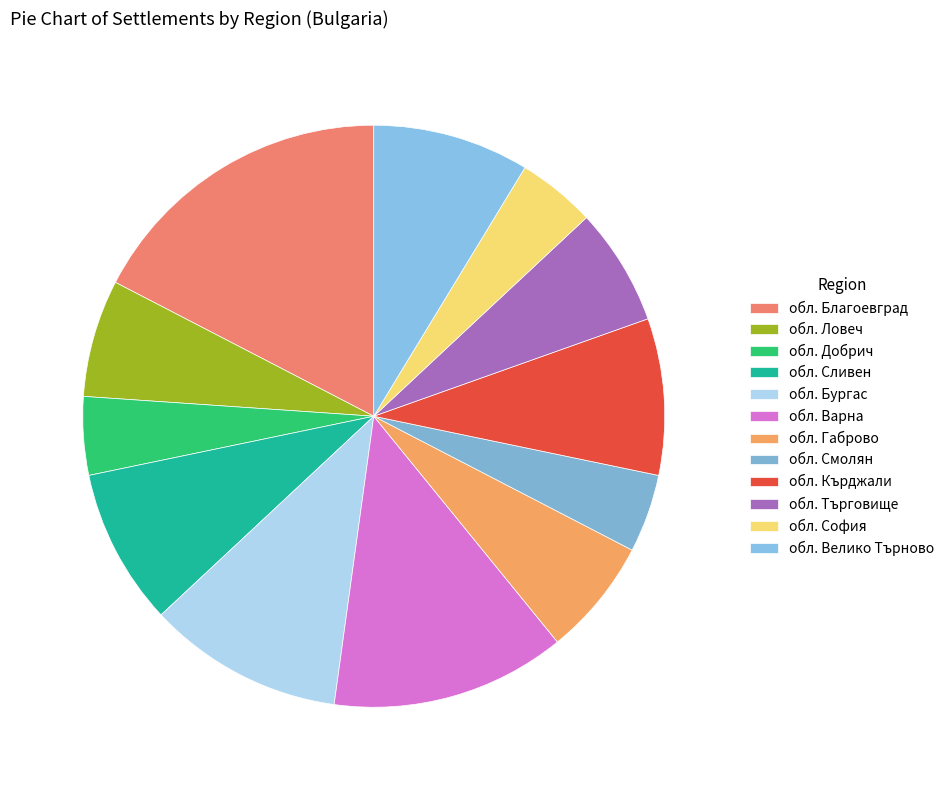

To the nearest percent, what portion does обл. Кърджали represent?

9%